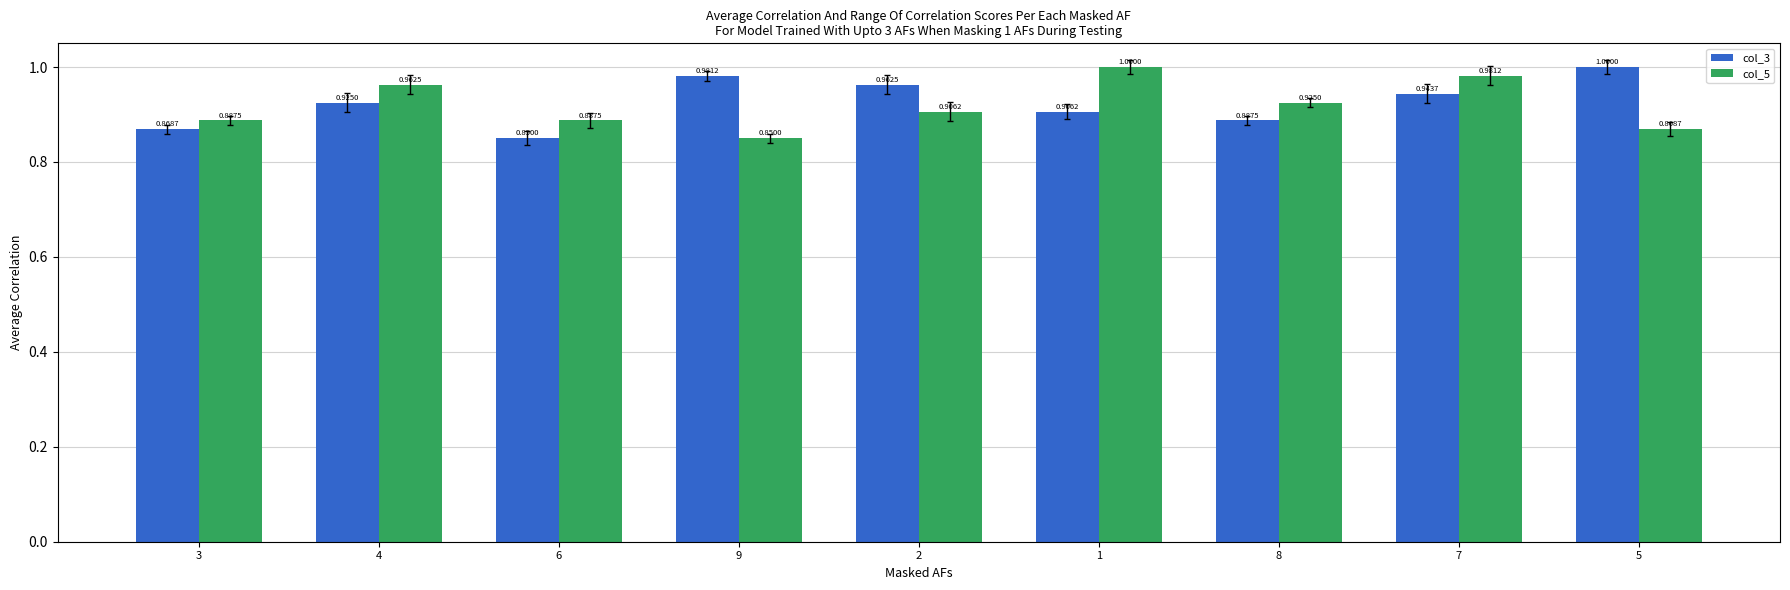

What is the difference between the second highest and minimum values in the col_3 series?

0.1